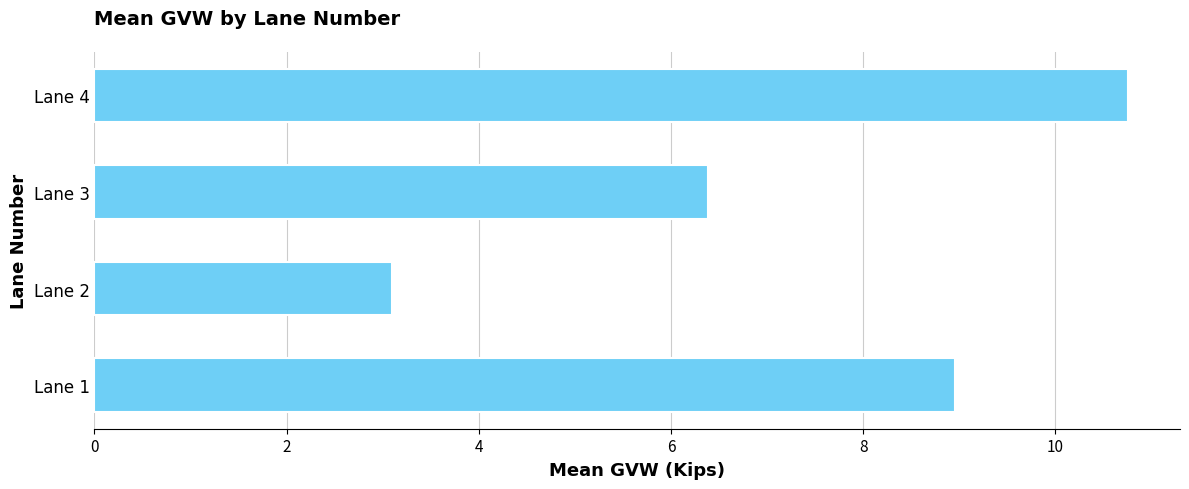

What is the sum of all values?

29.2